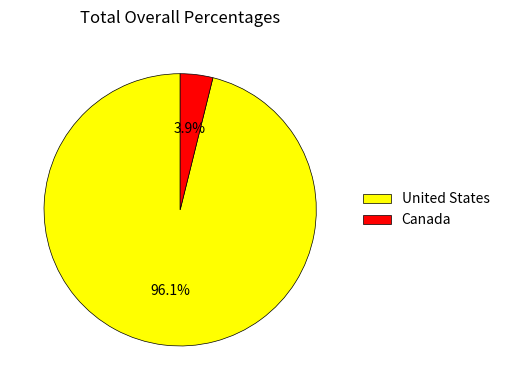

Does Canada account for over 50% of the chart?

No